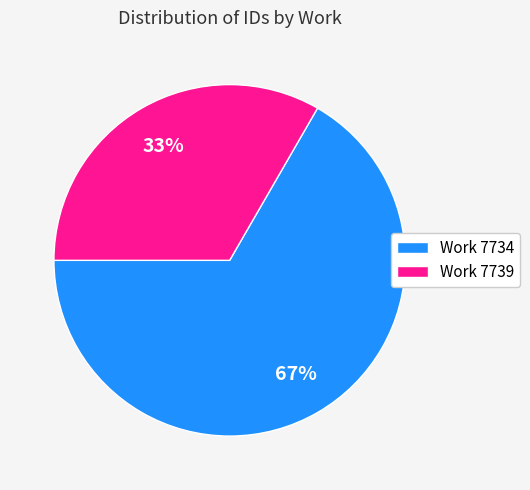

Which category has the biggest portion of the pie?

Work 7734